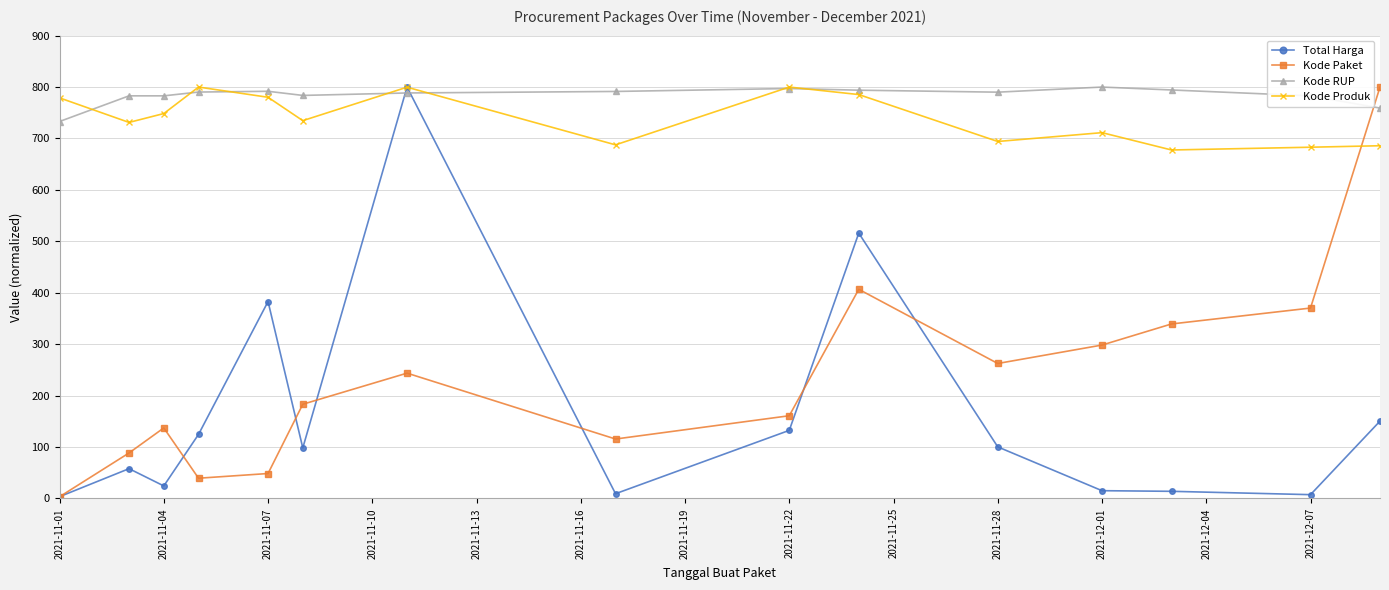

True or false: Kode Produk and Kode Paket cross at least once.

True